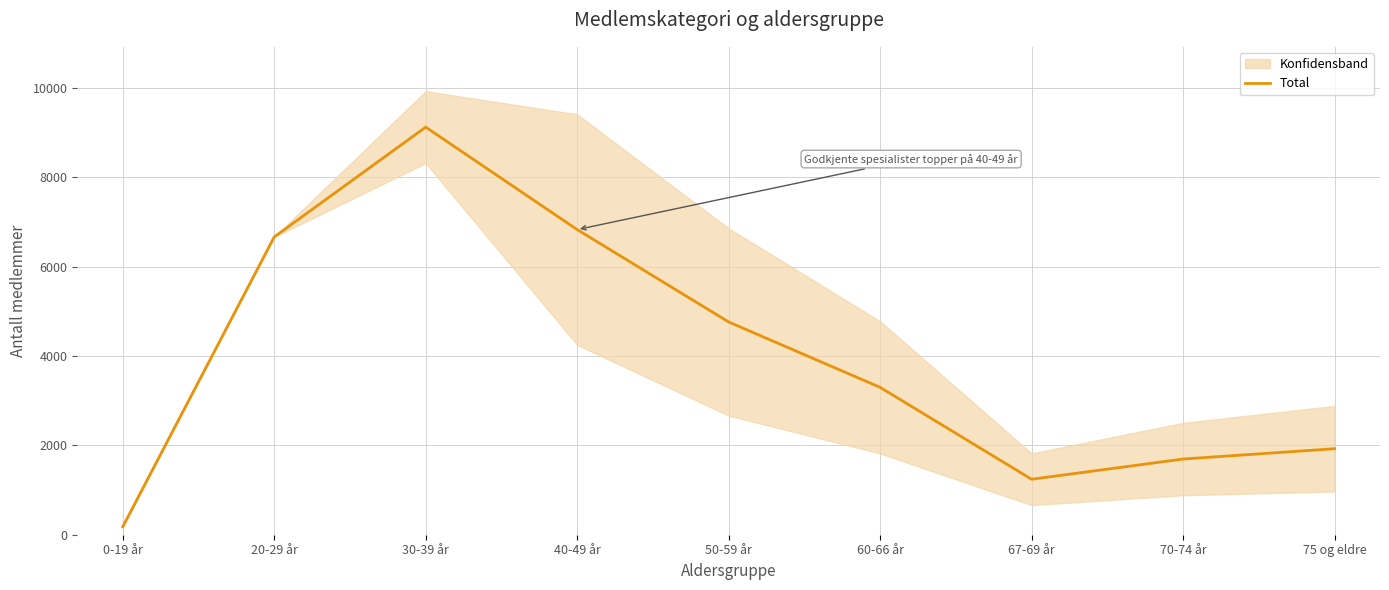

How many points are higher than both their immediate neighbors (excluding endpoints)?

1